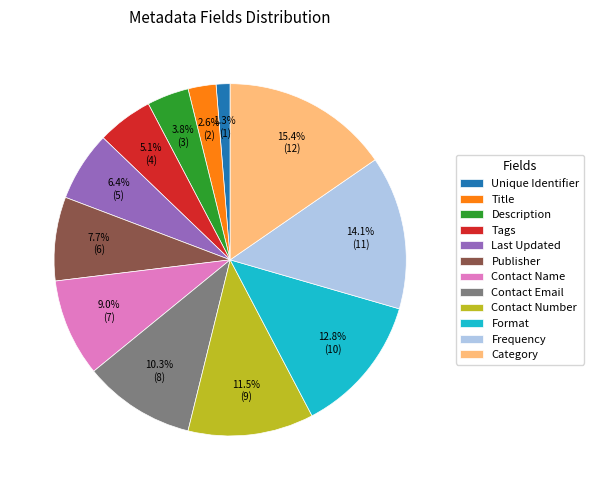

What is the smallest slice in the pie chart?

Unique Identifier